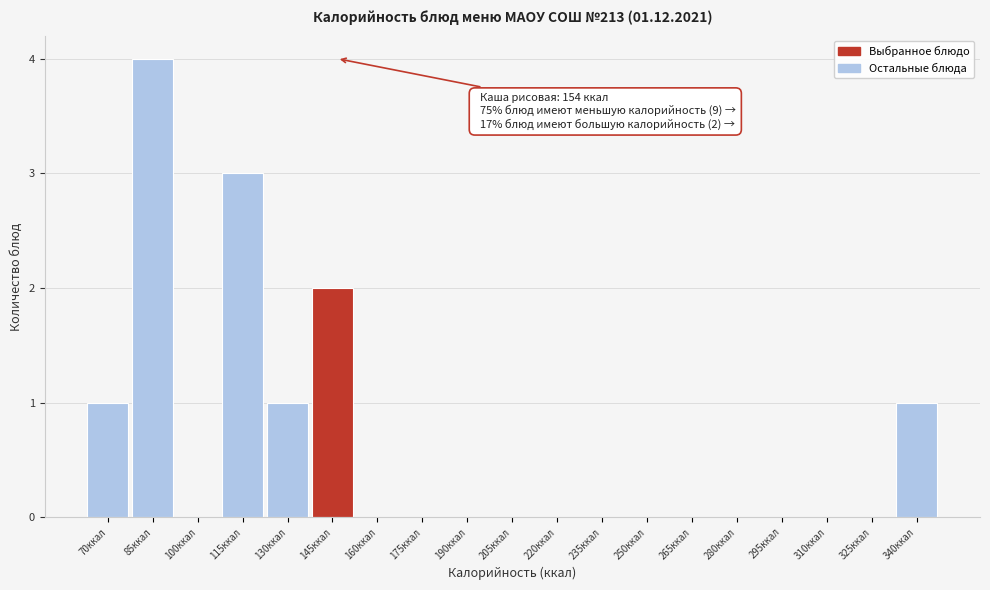

Reading left to right, list all the values displayed in this chart.

70ккал=1	85ккал=4	100ккал=0	115ккал=3	130ккал=1	145ккал=2	160ккал=0	175ккал=0	190ккал=0	205ккал=0	220ккал=0	235ккал=0	250ккал=0	265ккал=0	280ккал=0	295ккал=0	310ккал=0	325ккал=0	340ккал=1